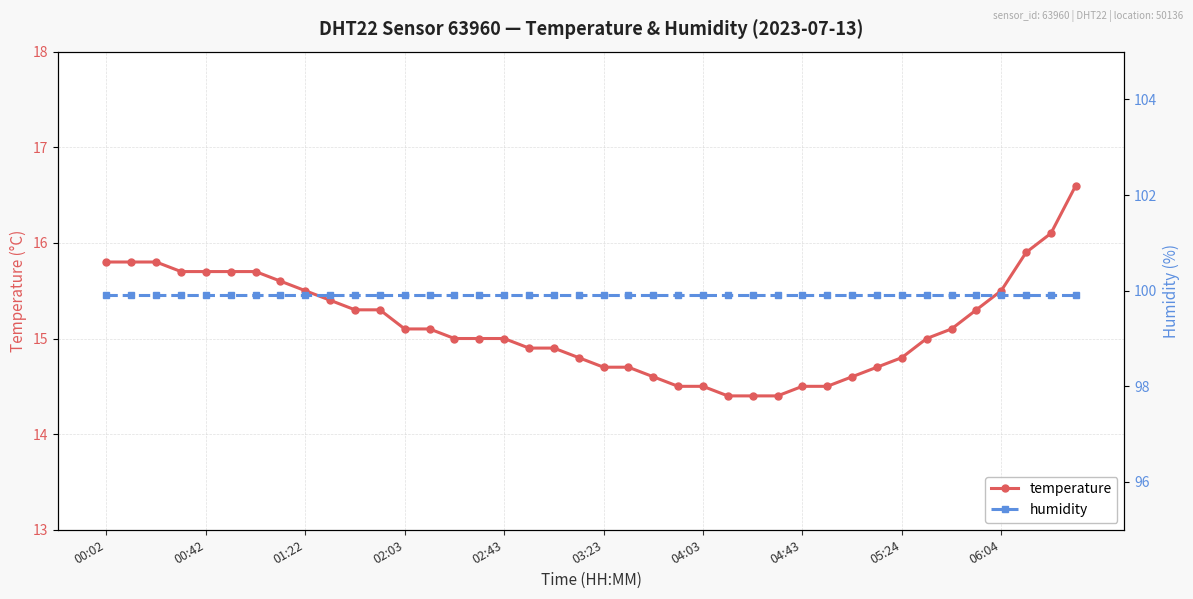

Reading left to right, what are all the values shown in this chart?

temperature: 15.8	15.8	15.8	15.7	15.7	15.7	15.7	15.6	15.5	15.4	15.3	15.3	15.1	15.1	15.0	15.0	15.0	14.9	14.9	14.8	14.7	14.7	14.6	14.5	14.5	14.4	14.4	14.4	14.5	14.5	14.6	14.7	14.8	15.0	15.1	15.3	15.5	15.9	16.1	16.6
humidity: 99.9	99.9	99.9	99.9	99.9	99.9	99.9	99.9	99.9	99.9	99.9	99.9	99.9	99.9	99.9	99.9	99.9	99.9	99.9	99.9	99.9	99.9	99.9	99.9	99.9	99.9	99.9	99.9	99.9	99.9	99.9	99.9	99.9	99.9	99.9	99.9	99.9	99.9	99.9	99.9